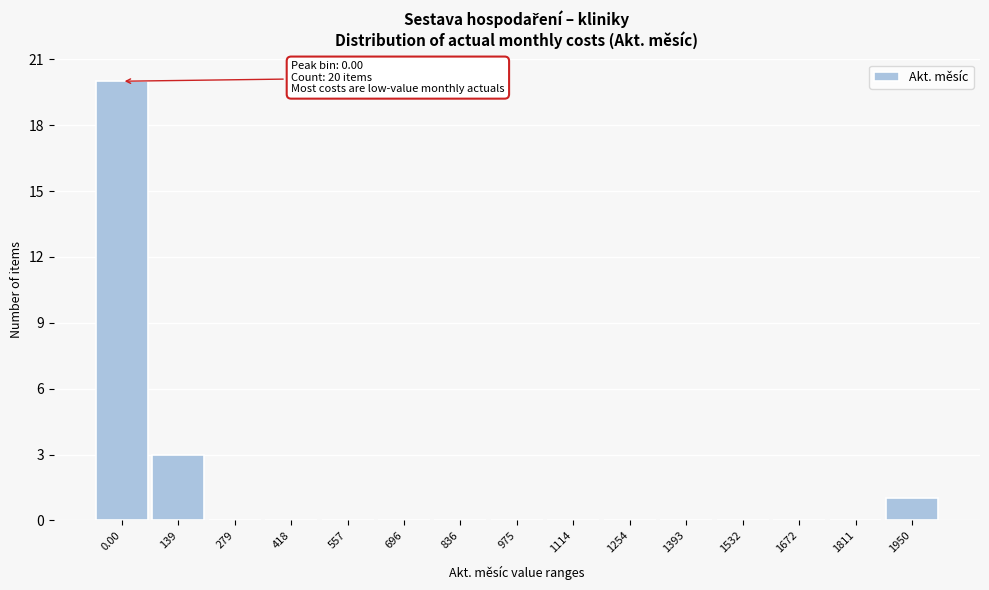

Reading left to right, what are all the values shown in this chart?

0.00=20	139=3	279=0	418=0	557=0	696=0	836=0	975=0	1114=0	1254=0	1393=0	1532=0	1672=0	1811=0	1950=1